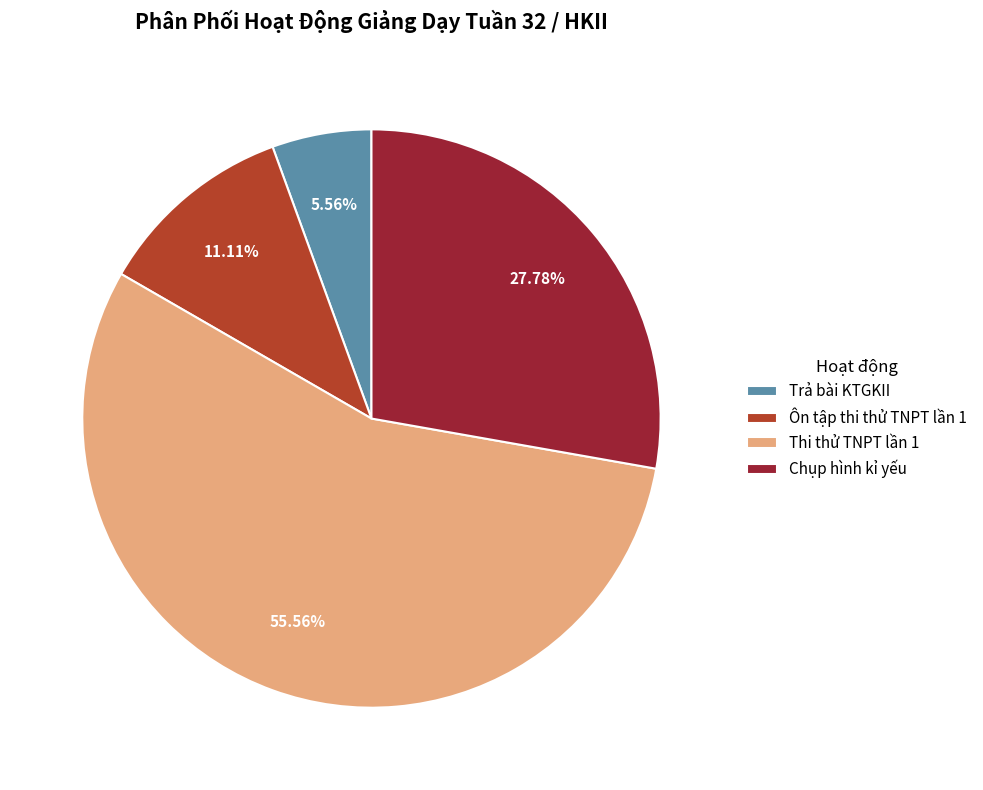

Combined, do Thi thử TNPT lần 1 and Trả bài KTGKII account for over 50%?

Yes